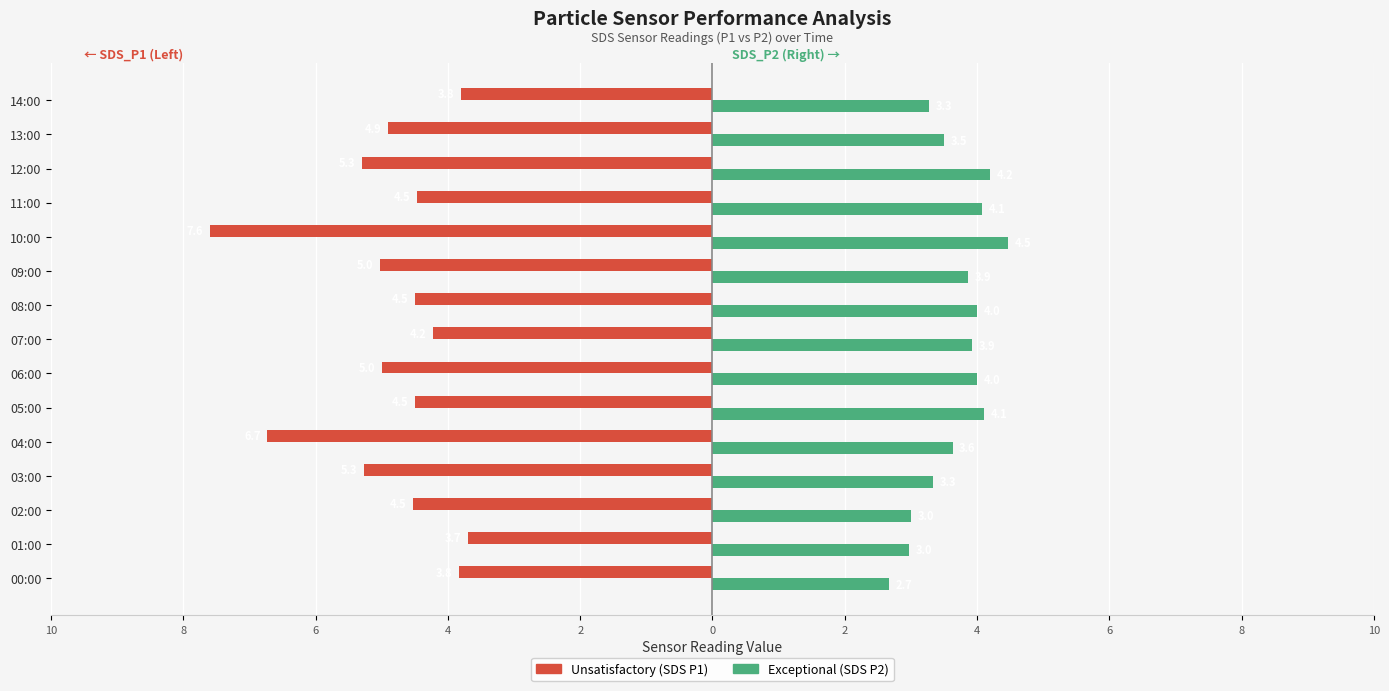

What are all the series names shown in the legend?

Unsatisfactory (SDS P1), Exceptional (SDS P2)